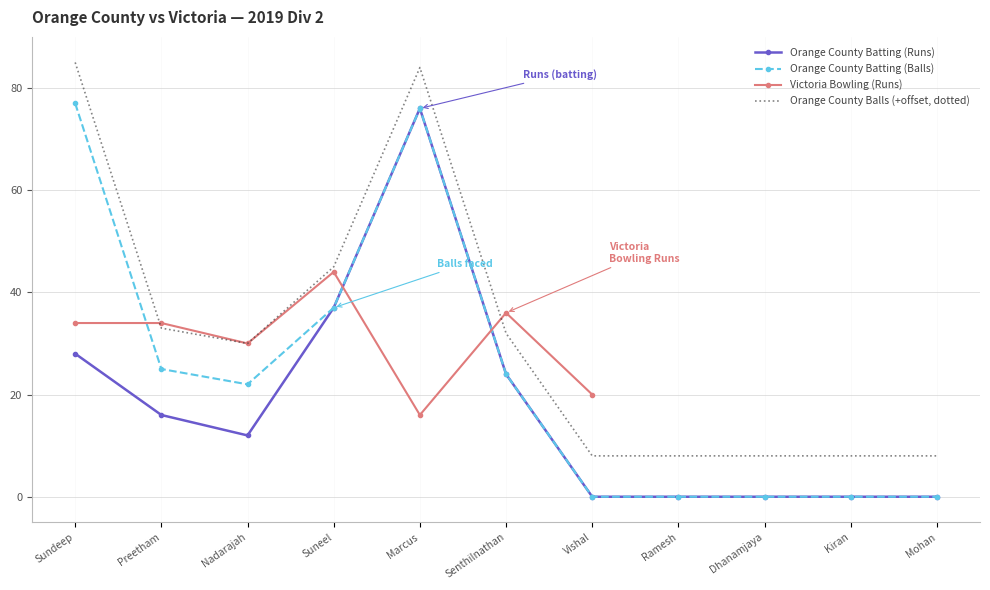

True or false: Orange County Batting (Balls) has more than 1 points higher than both neighbors.

False